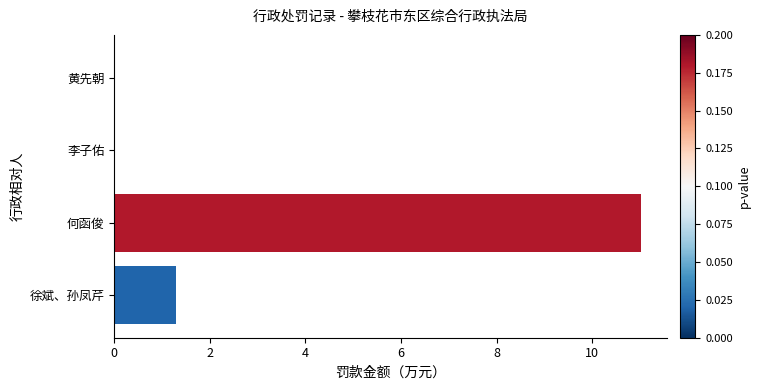

Approximately how many times larger is the value at 何函俊 compared to 徐斌、孙凤芹?

8.5